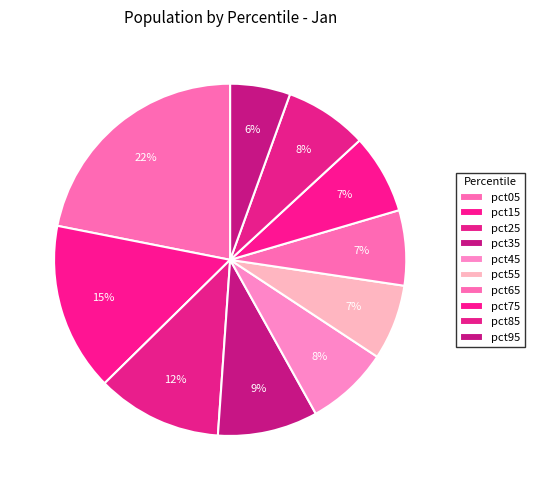

Which category has the biggest portion of the pie?

pct05